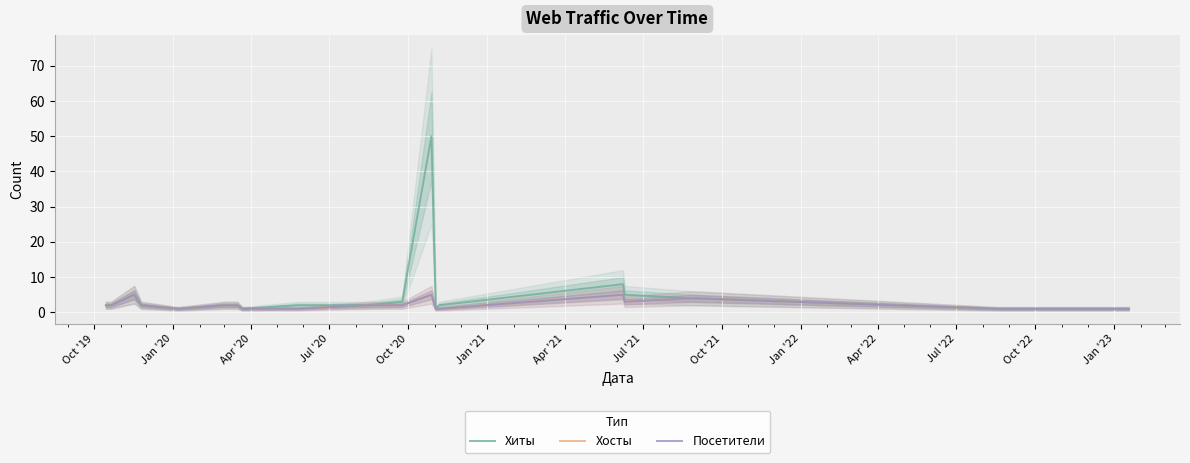

The value of Посетители at 19 is 1. True or false?

False